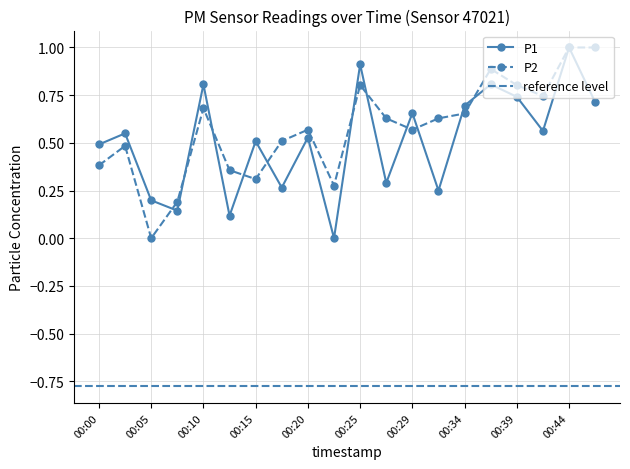

Reading right to left, list all the values displayed in this chart.

P1: 0.7	1.0	0.6	0.7	0.8	0.7	0.2	0.7	0.3	0.9	0.0	0.5	0.3	0.5	0.1	0.8	0.1	0.2	0.5	0.5
P2: 1.0	1.0	0.7	0.8	0.9	0.7	0.6	0.6	0.6	0.8	0.3	0.6	0.5	0.3	0.4	0.7	0.2	0.0	0.5	0.4